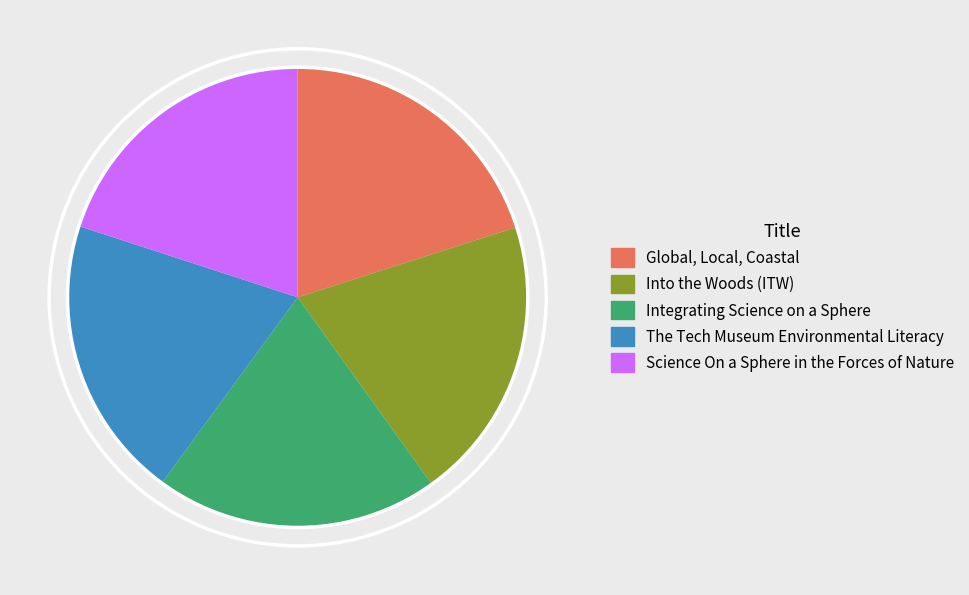

How many segments does this pie chart have?

5